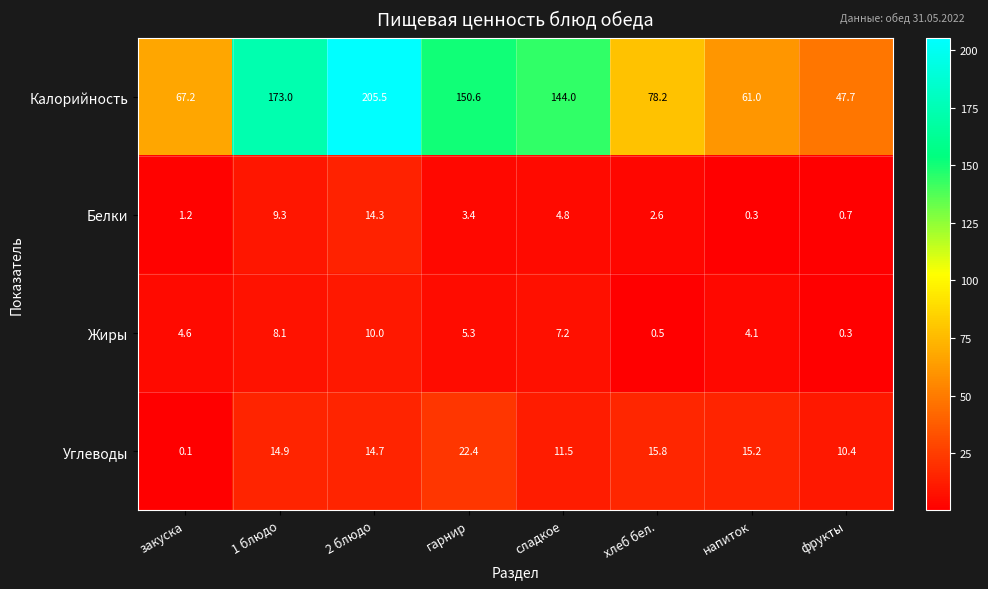

What is the spread (max minus min) of values at напиток?

60.7